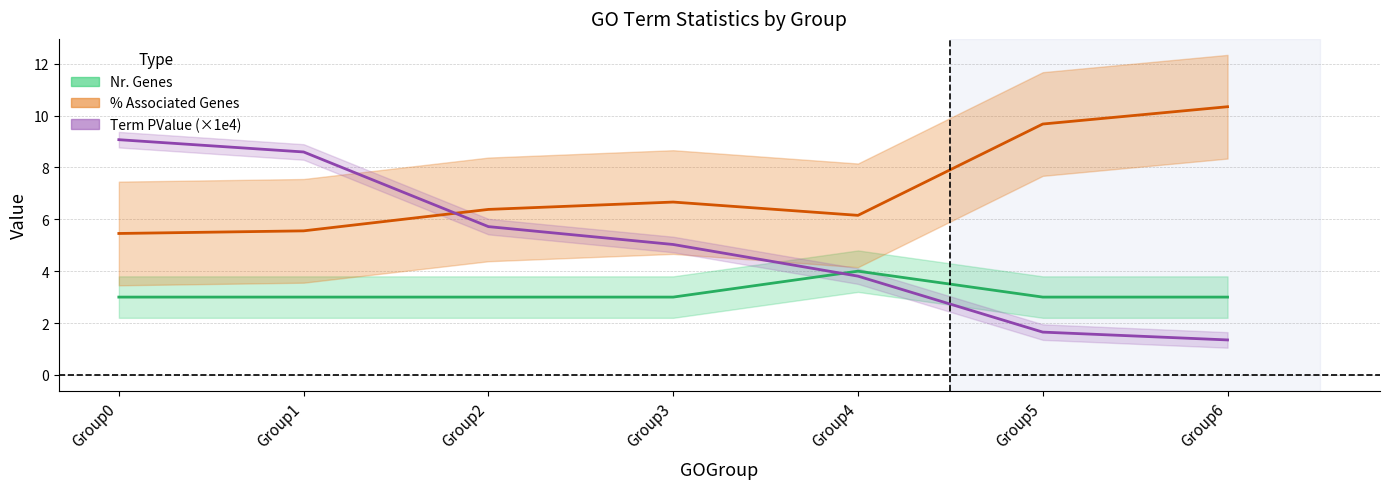

Is it true that % Associated Genes equals 6.4 at Group2?

True